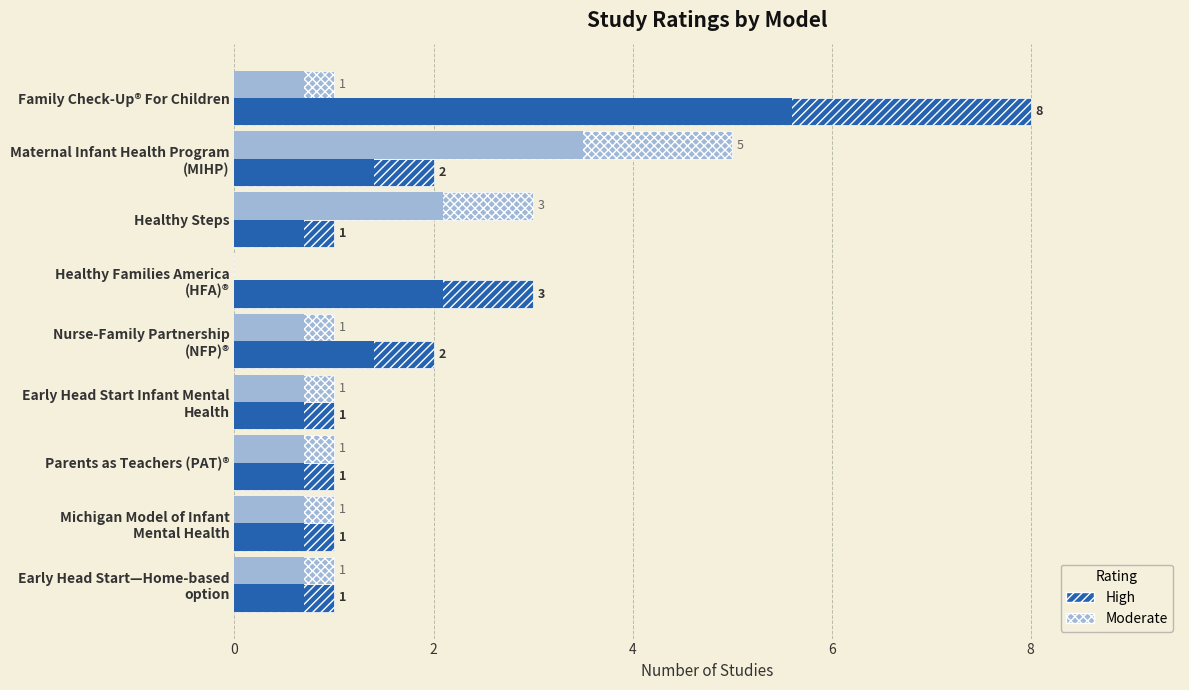

What are all the series names shown in the legend?

High, Moderate